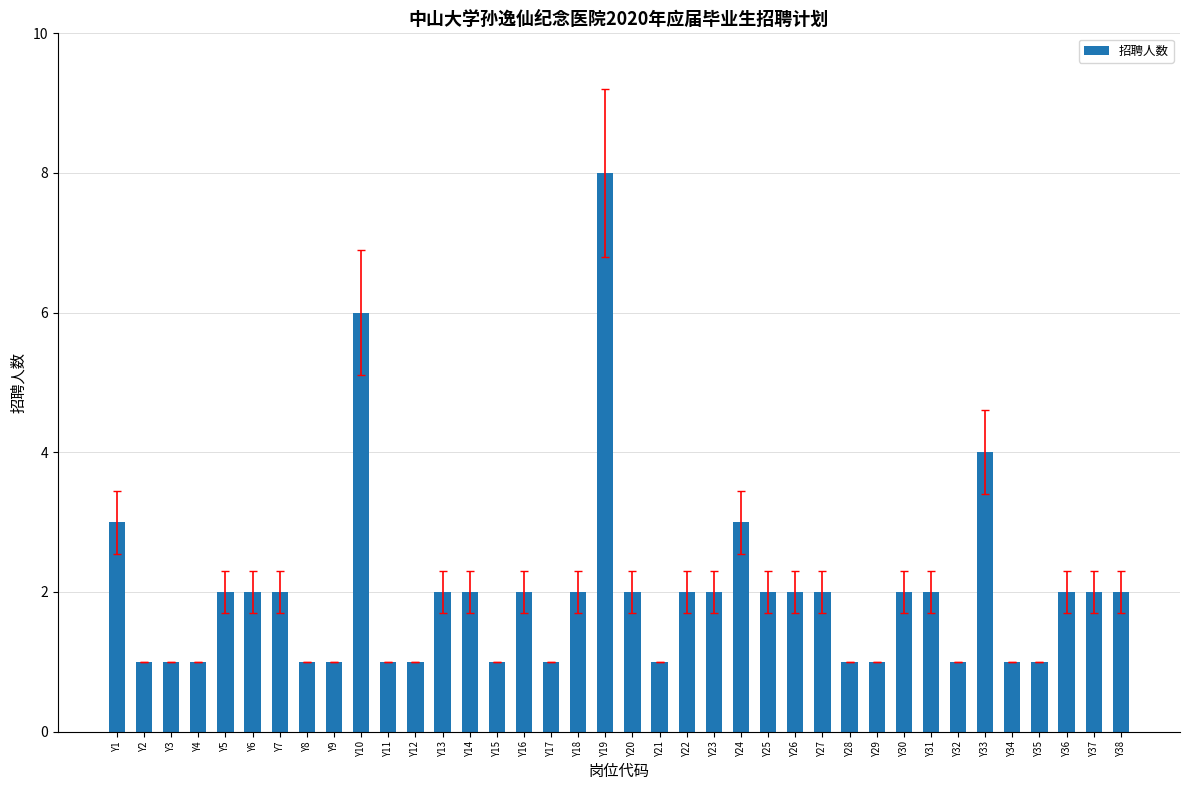

Which label corresponds to the largest value in the chart?

Y19